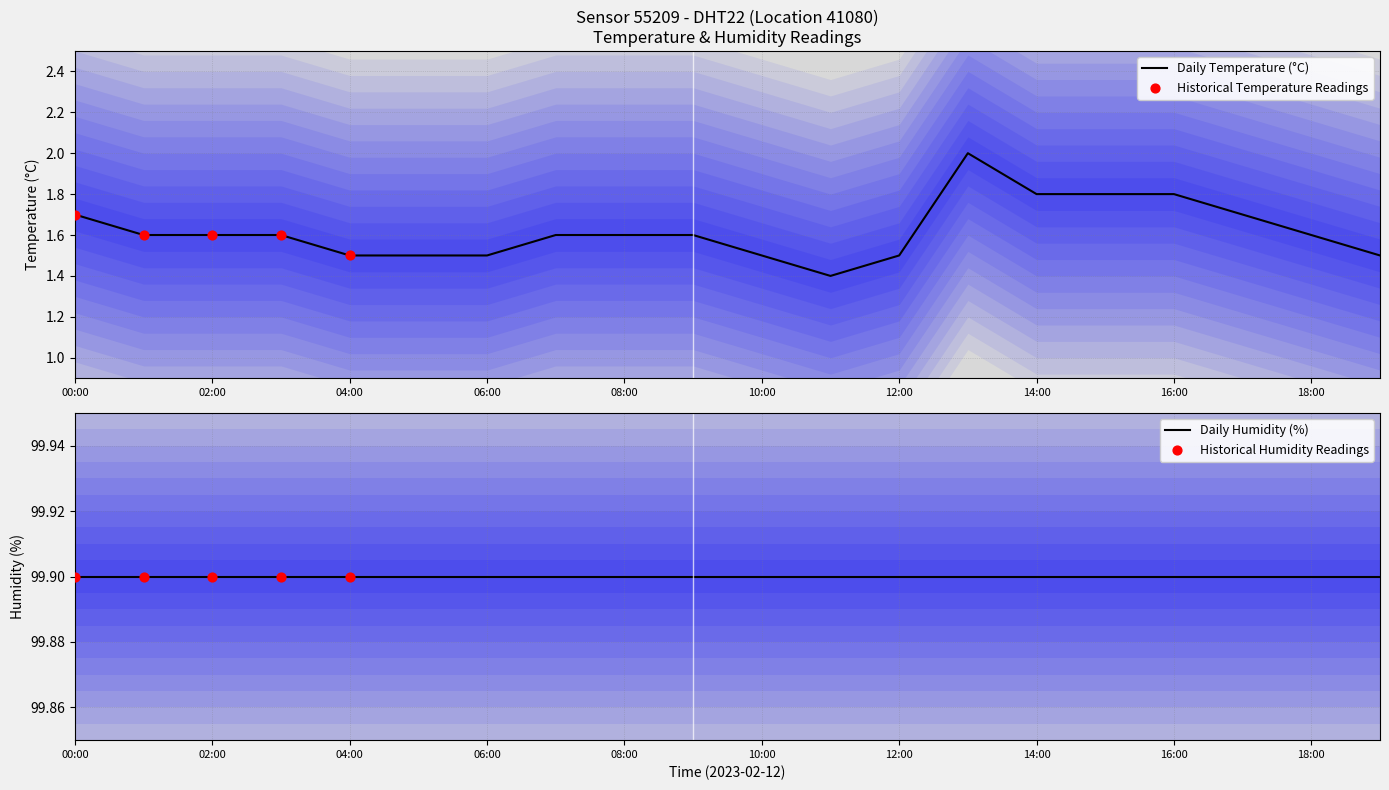

What is the ratio of the value at 04:00 to the value at 18:00?

0.9